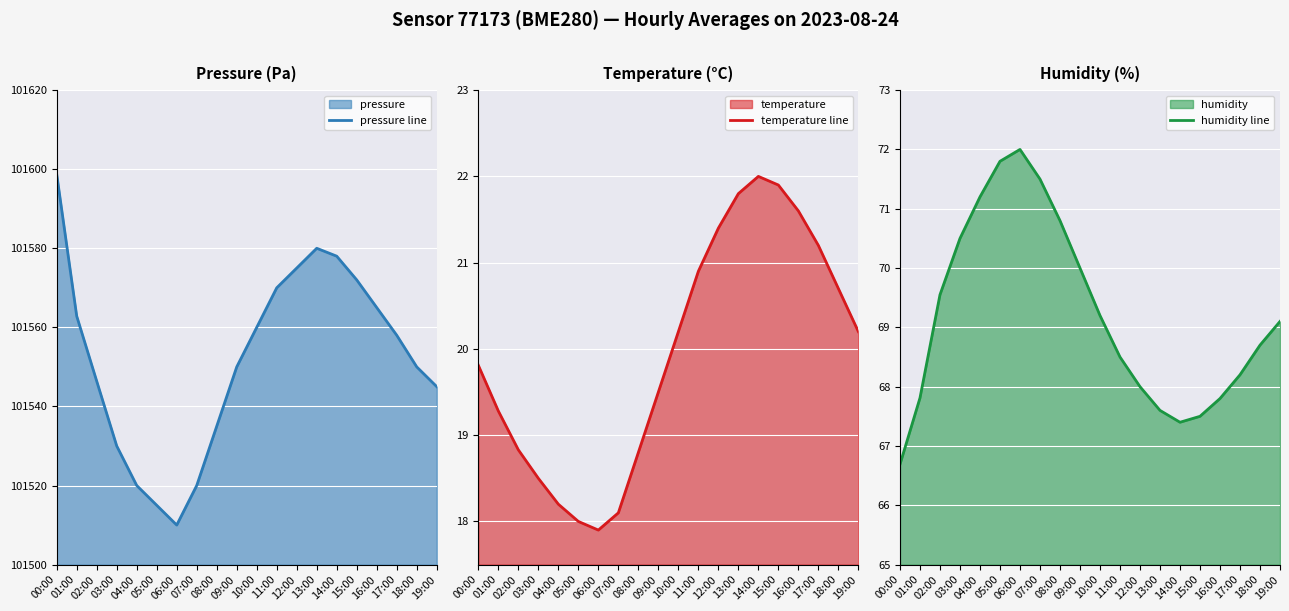

At which label does humidity line reach its minimum?

00:00